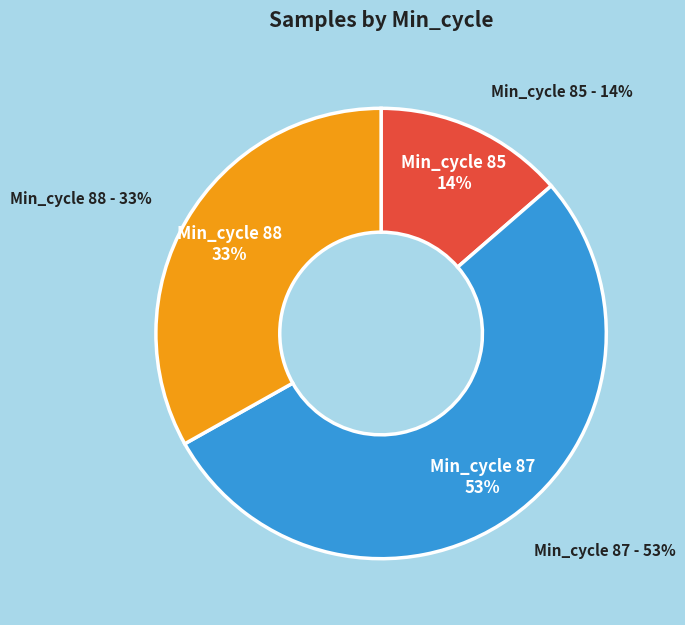

Does 85 represent more than half of the total?

No